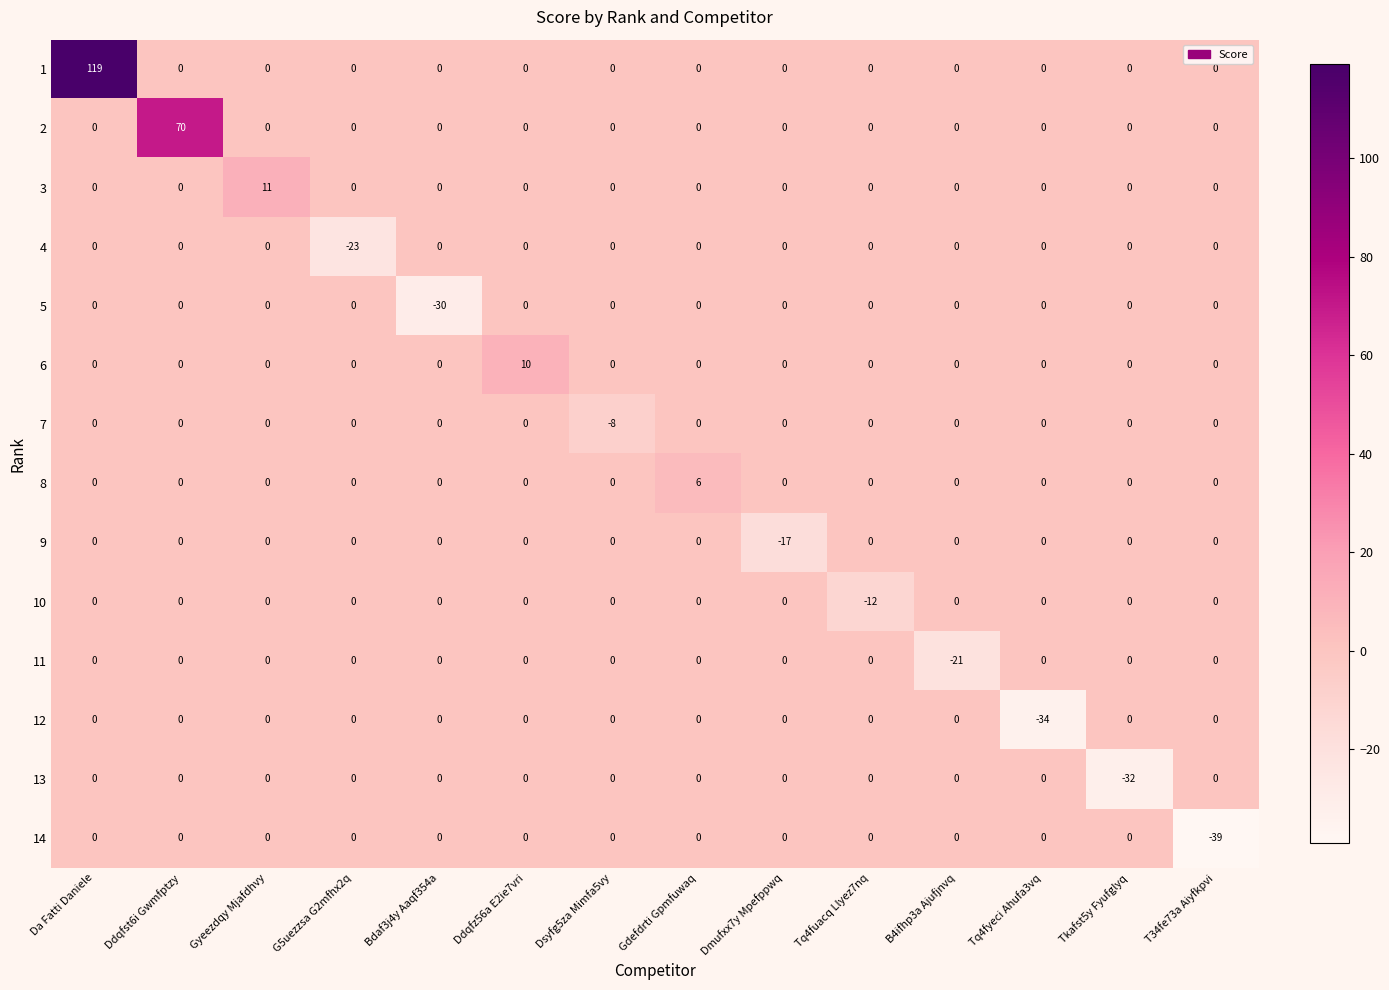

Is it true that 12 equals 0 at Bdaf3j4y Aaqf354a?

True